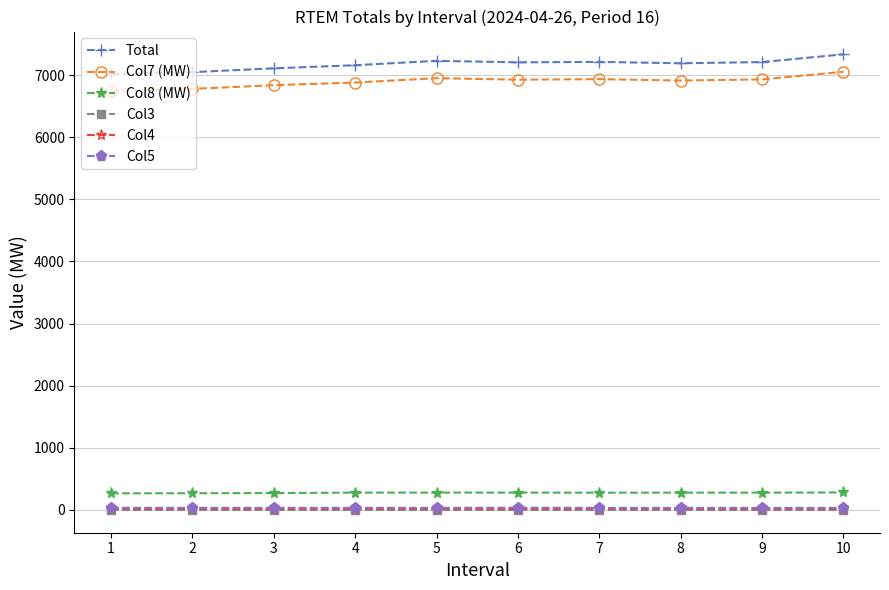

True or false: Col4 and Total cross at least once.

False